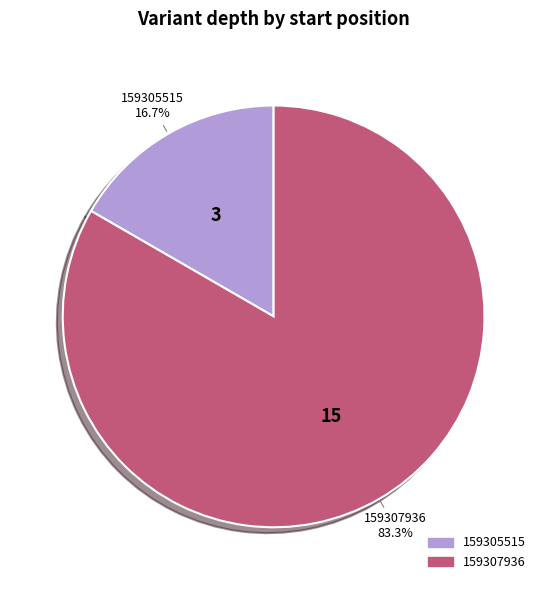

To the nearest percent, what is the difference between the 159305515 and 159307936 slice percentages?

67%